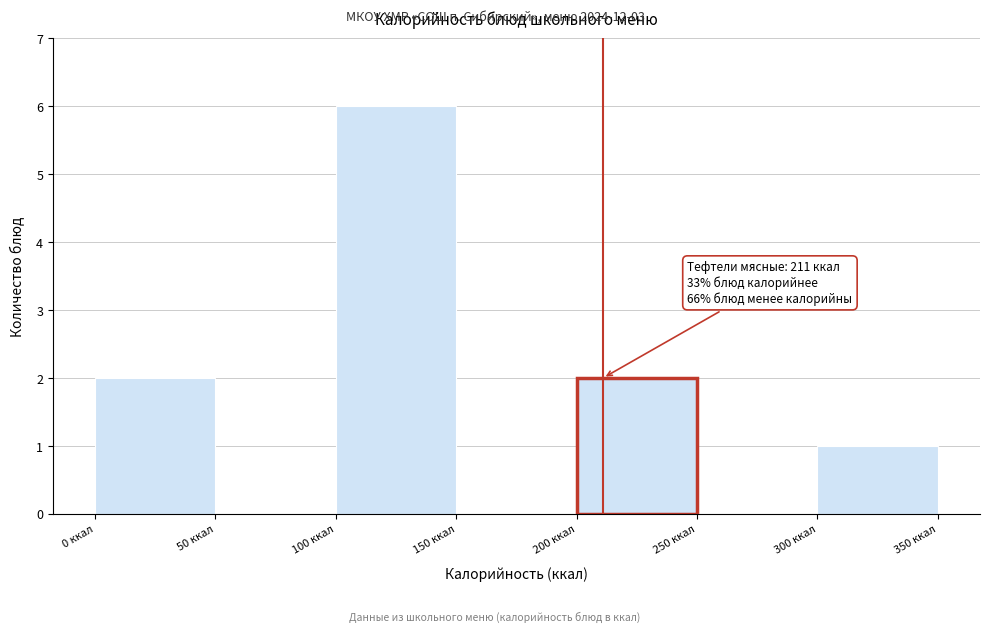

Which range on the x-axis has the tallest bar?

100 to 150